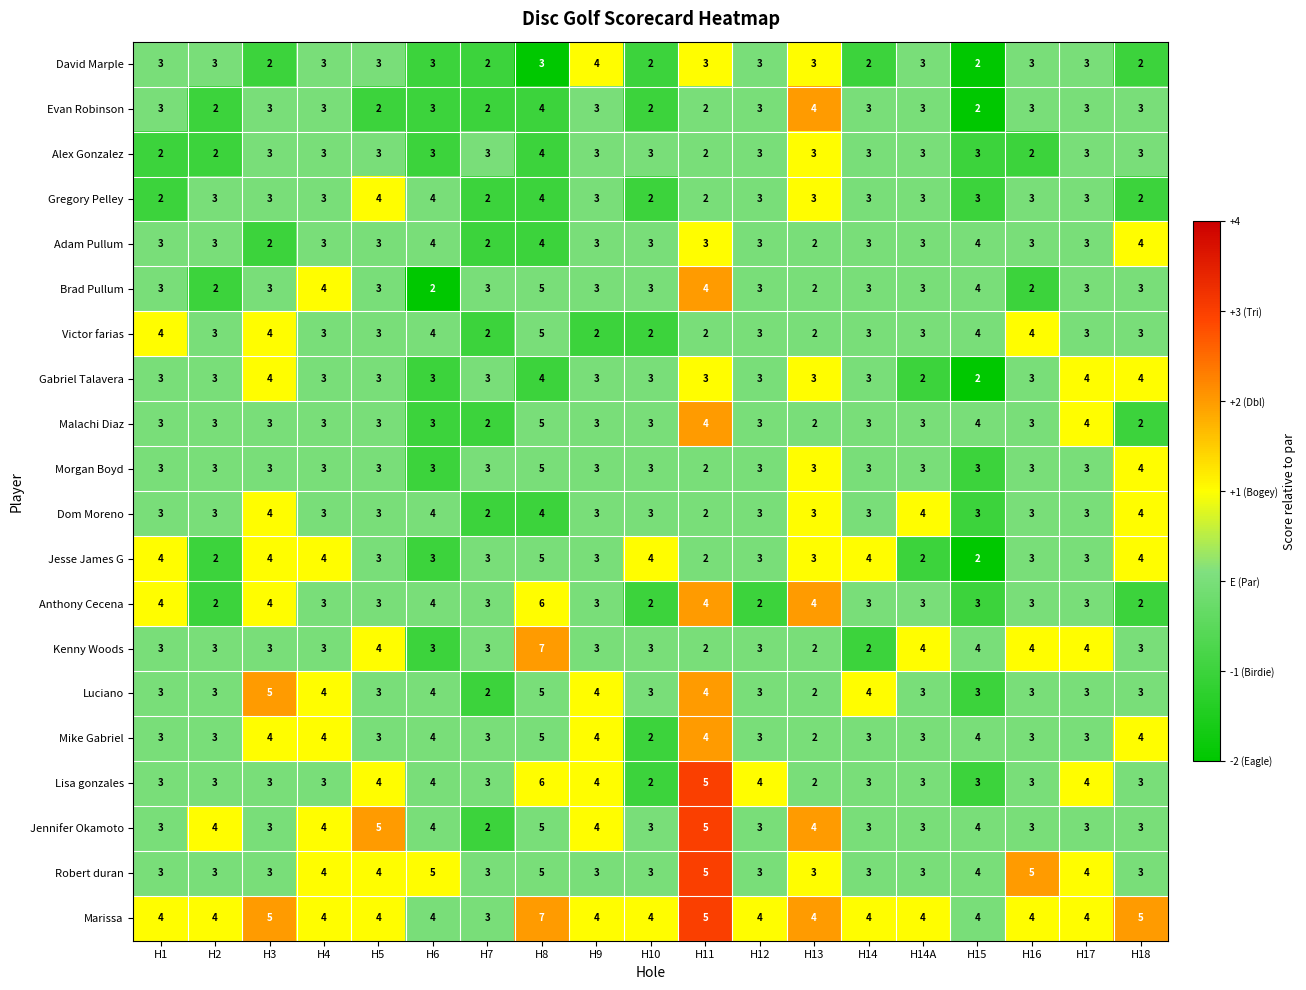

What is the spread (max minus min) of values at H14A?

2